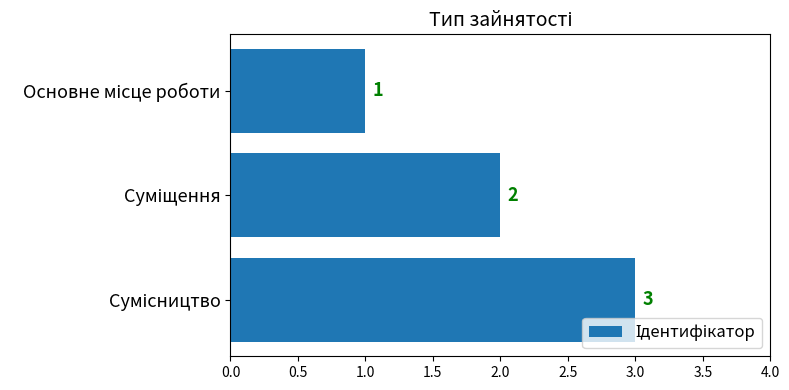

Count the values in the range 1 to 3.

3